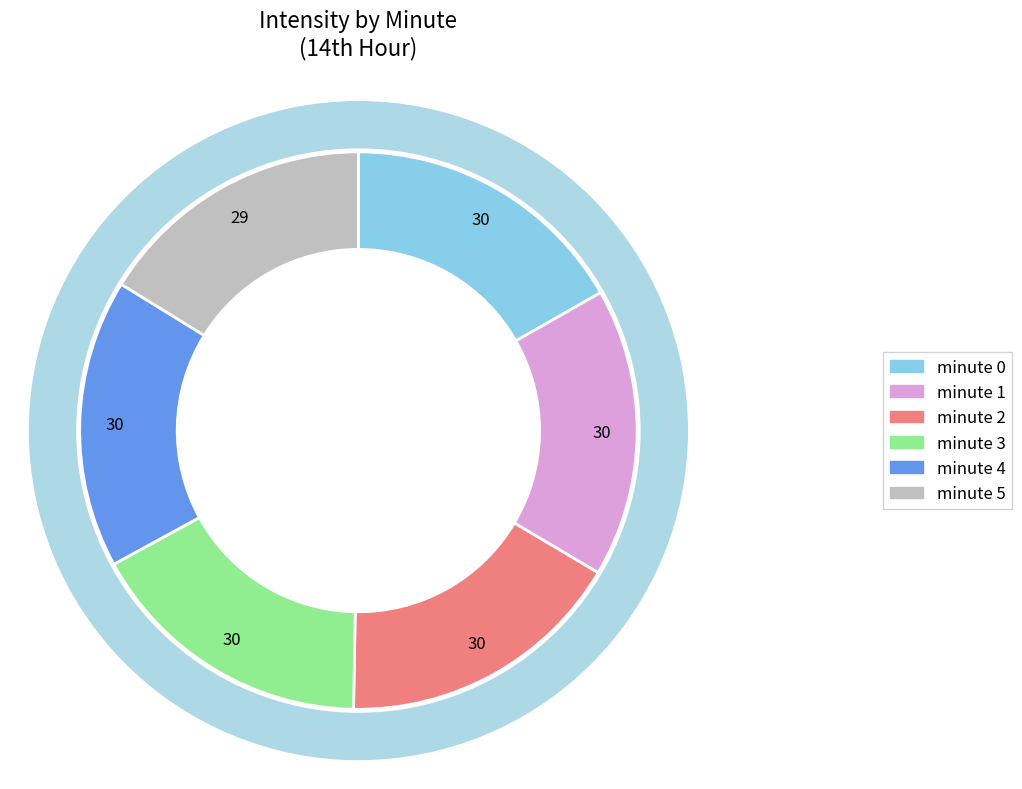

What is the largest slice in the pie chart?

minute 0